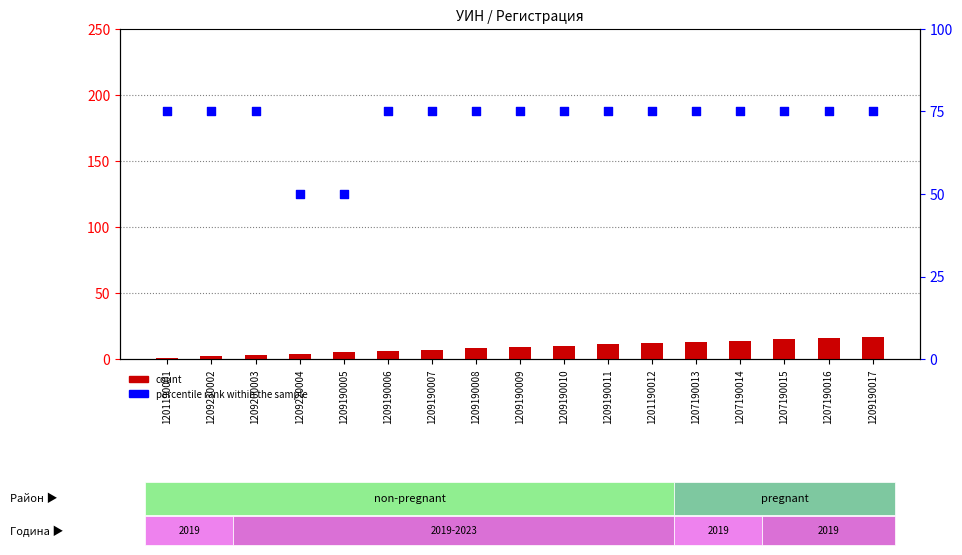

Which series reaches the maximum Y coordinate?

percentile rank within the sample